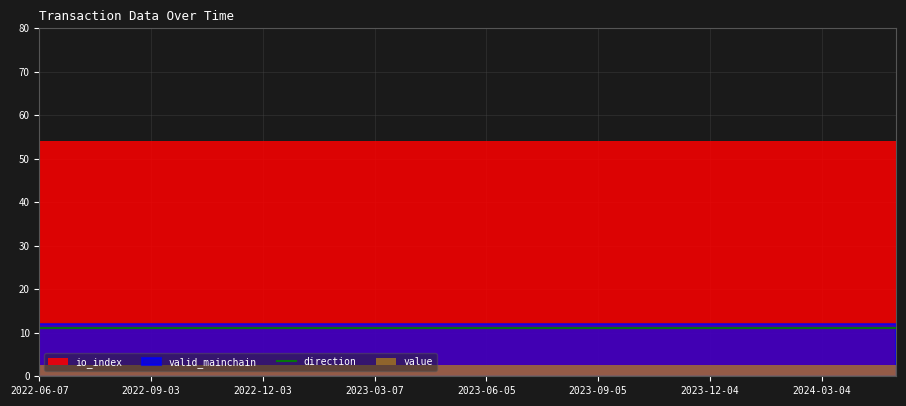

Which has a higher value, 1670069937 or 1654533775?

1670069937